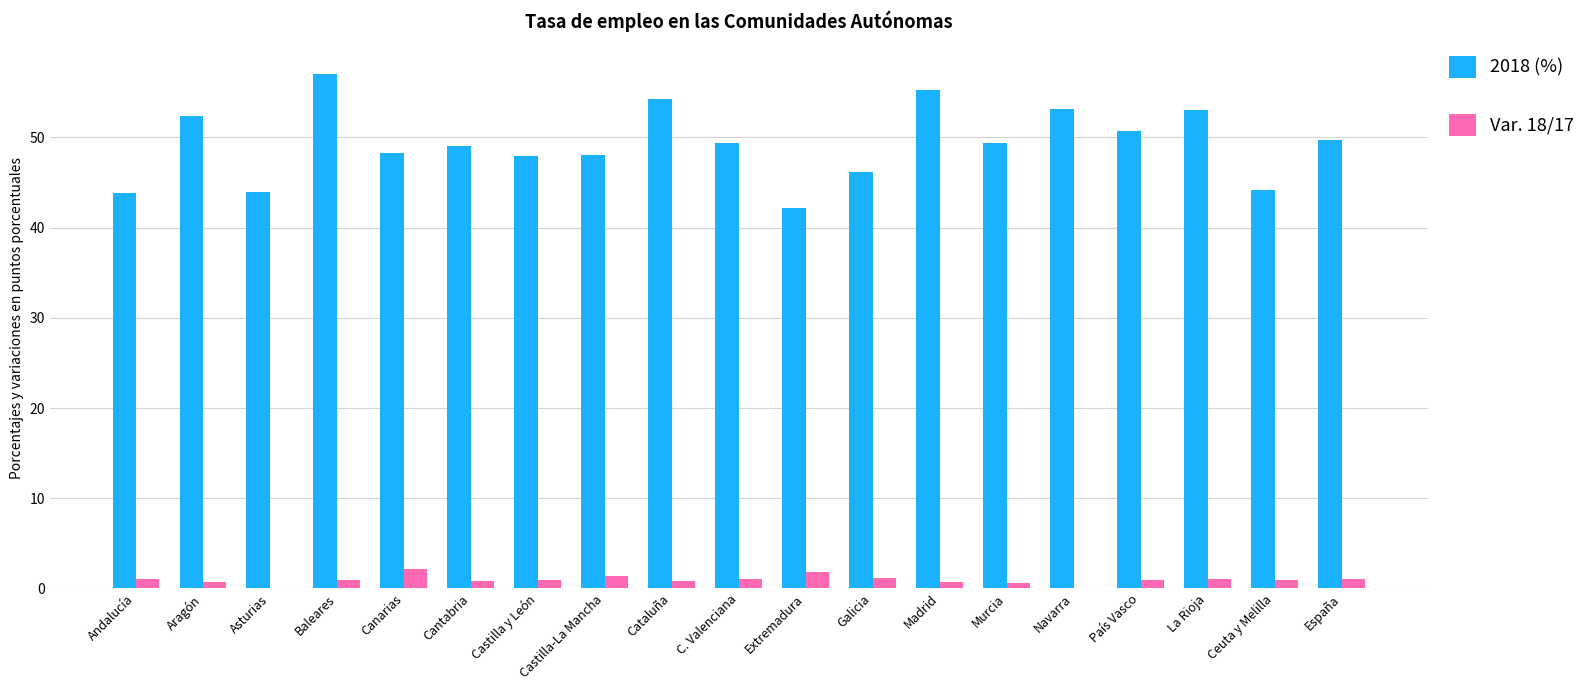

What is the greatest value displayed?

57.0